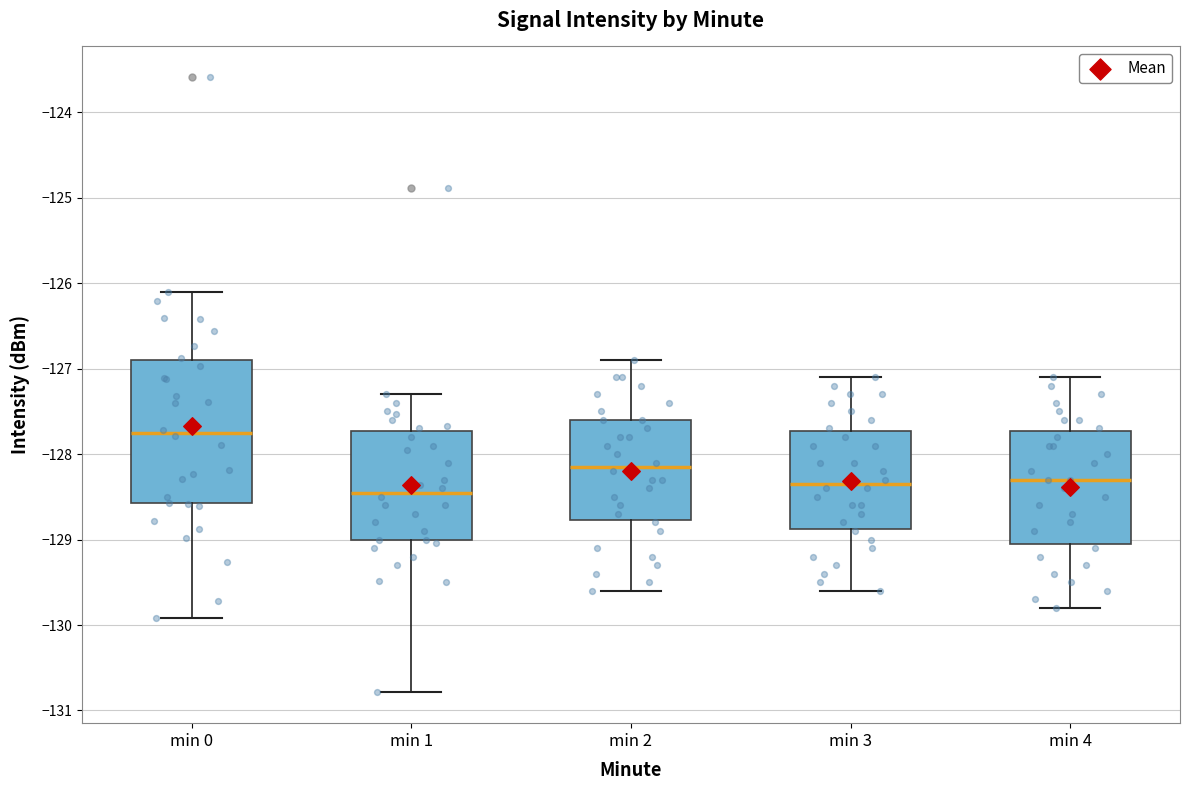

Reading left to right, read every box against the y-axis: the position of its median line, the range the box covers, and the ends of its whiskers. The values are not printed on the chart, so give them approximately, as read against the axis.

min 0: median -127.8, box -128.6 to -126.9, whiskers -129.9 to -126.1
min 1: median -128.4, box -129.0 to -127.7, whiskers -130.8 to -127.3
min 2: median -128.1, box -128.8 to -127.6, whiskers -129.6 to -126.9
min 3: median -128.3, box -128.9 to -127.7, whiskers -129.6 to -127.1
min 4: median -128.3, box -129.0 to -127.7, whiskers -129.8 to -127.1